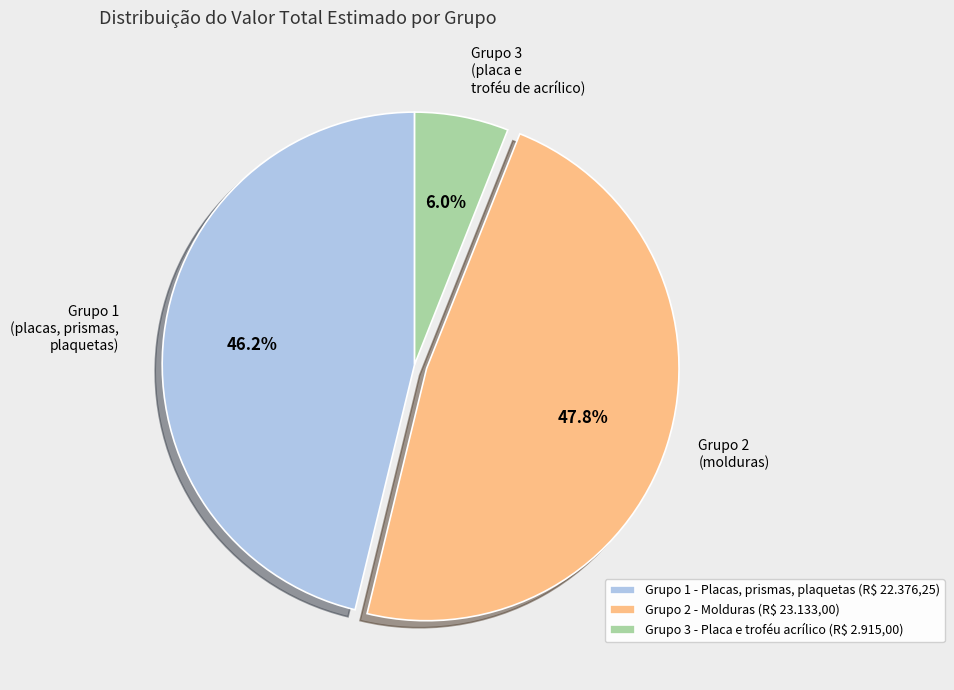

To the nearest percent, what portion does Grupo 2 (molduras) represent?

48%